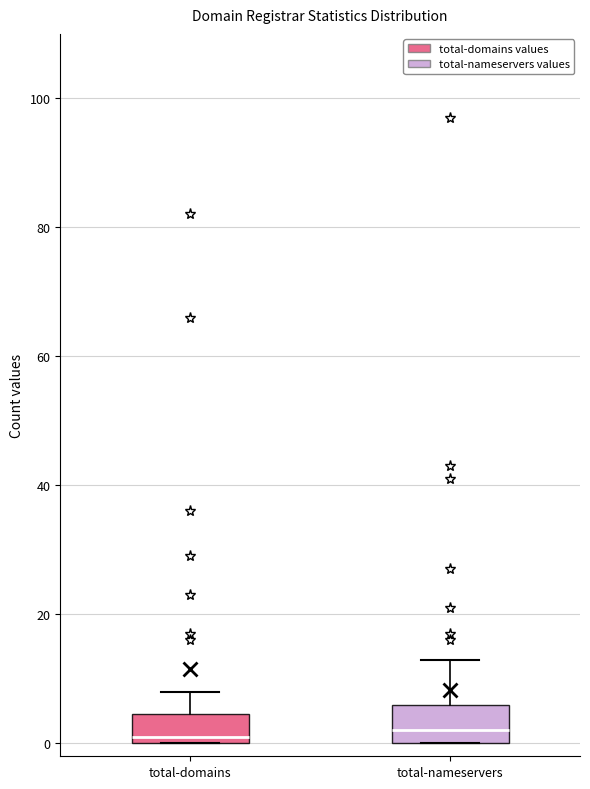

Reading left to right, transcribe this box plot: for each box, give where its median line is, the range the box spans, and where its two whiskers end, as read against the y-axis. The values are not printed on the chart, so give them approximately, as read against the axis.

total-domains: median 2, box 0 to 4, whiskers 0 to 8
total-nameservers: median 2, box 0 to 6, whiskers 0 to 14